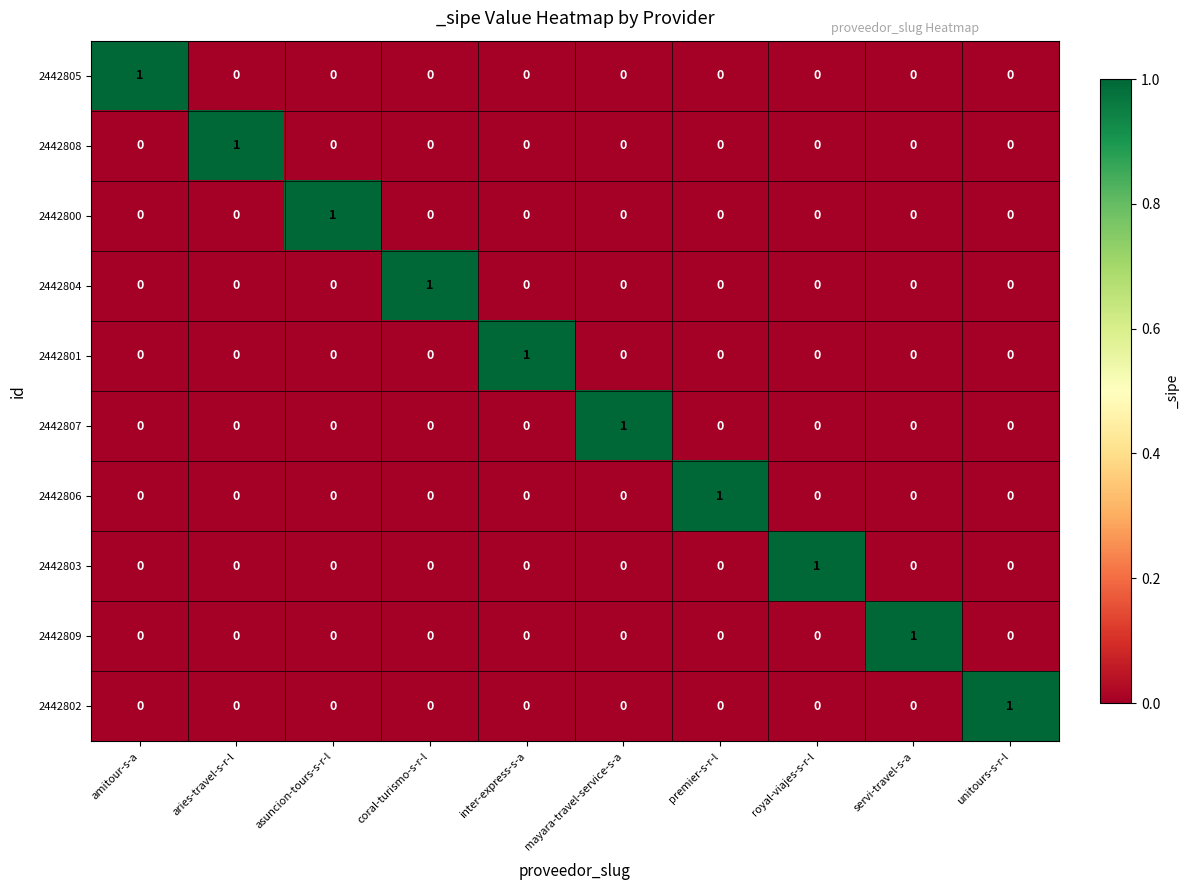

True or false: 2442801 has a value of 1 at aries-travel-s-r-l.

False